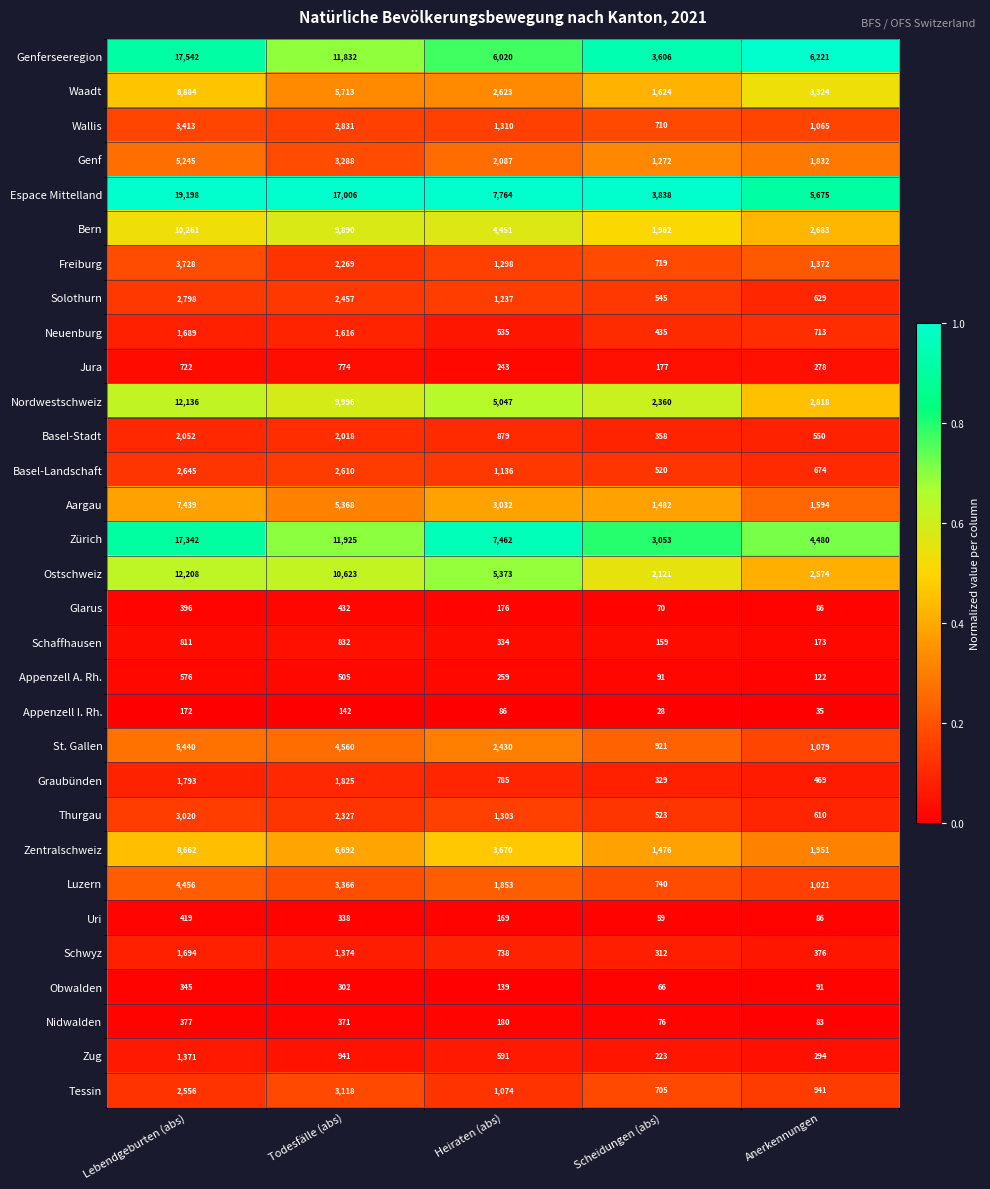

The value of Glarus at Todesfälle (abs) is 432. True or false?

True